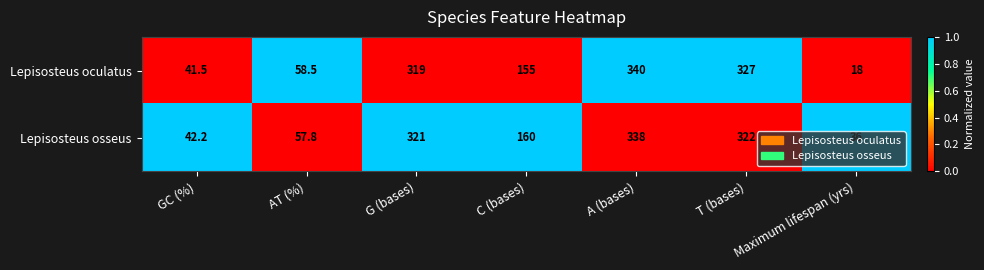

Which series has the largest range (max minus min)?

Lepisosteus oculatus